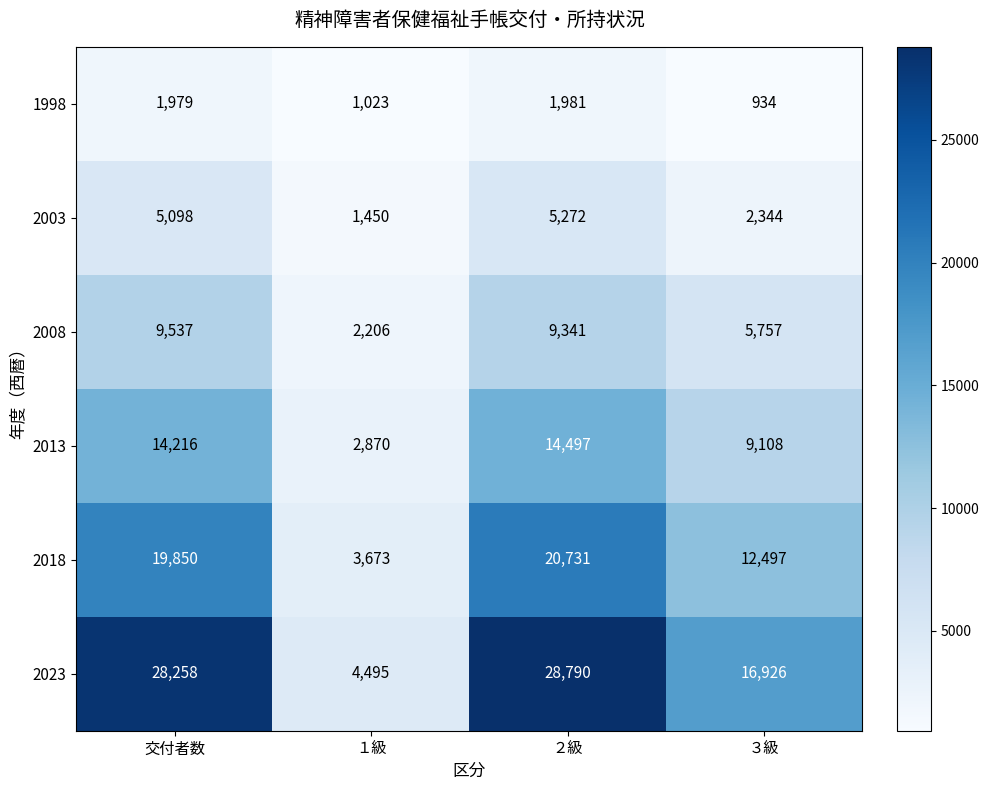

What is the maximum value shown in the chart?

28790